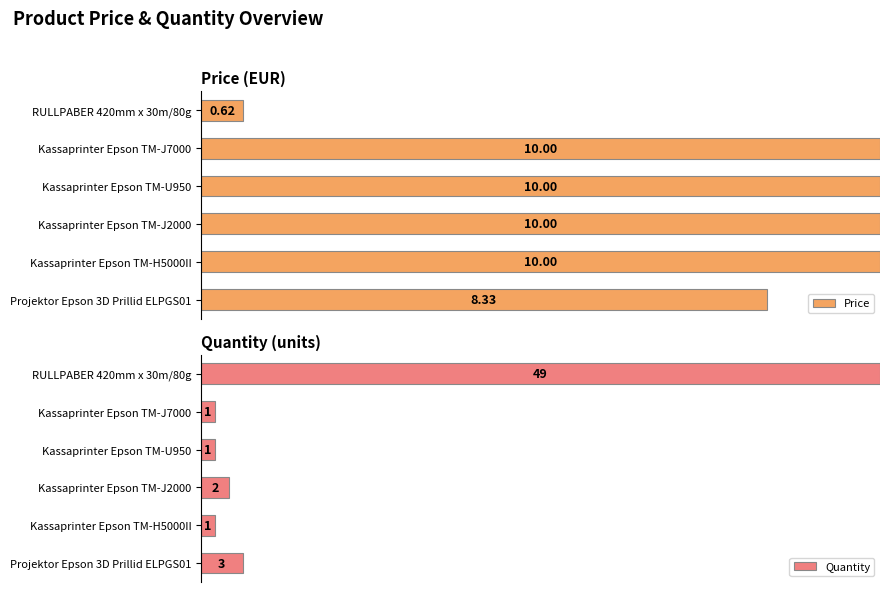

Rank the series by their maximum value, from lowest to highest.

Price, Quantity